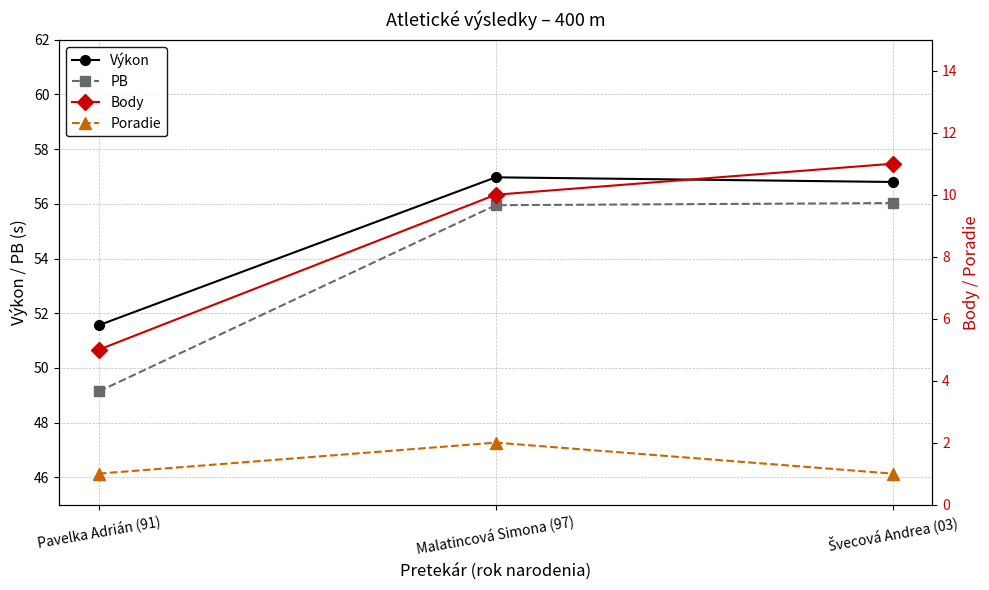

Which series has the widest spread of values?

PB